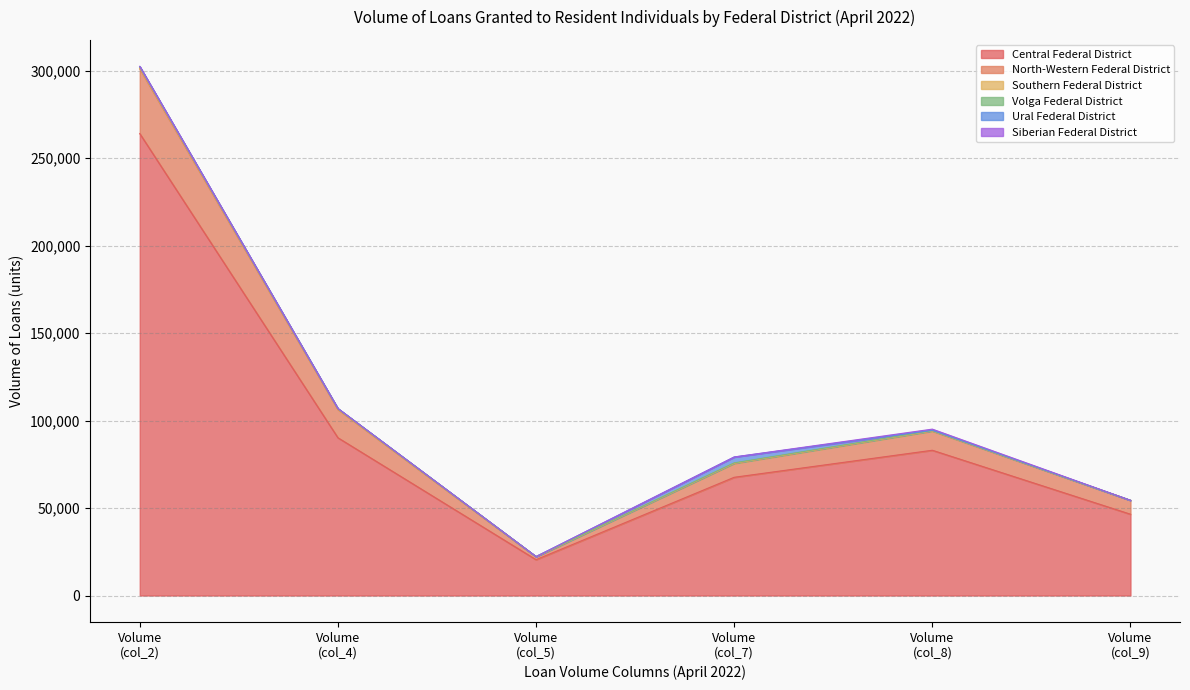

True or false: Volga Federal District has a value of 132 at col_8.

False